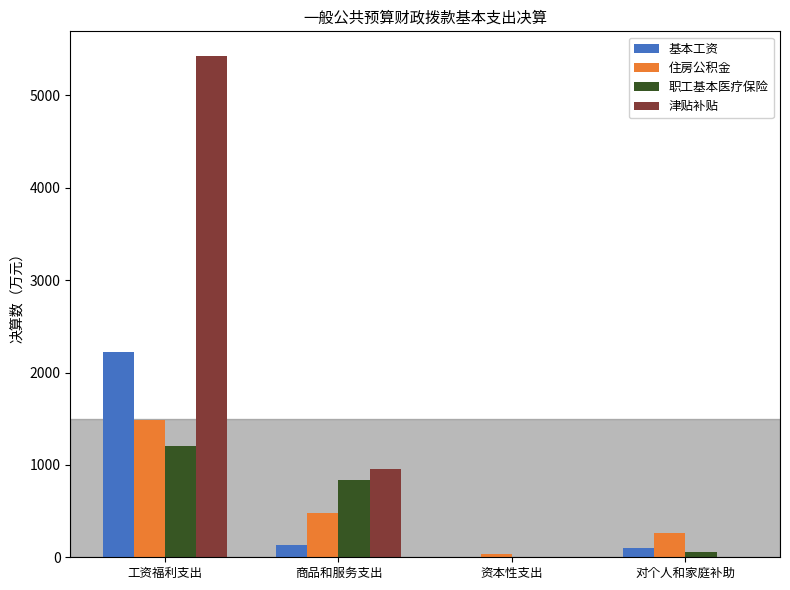

Which series has the largest total across all categories?

津贴补贴